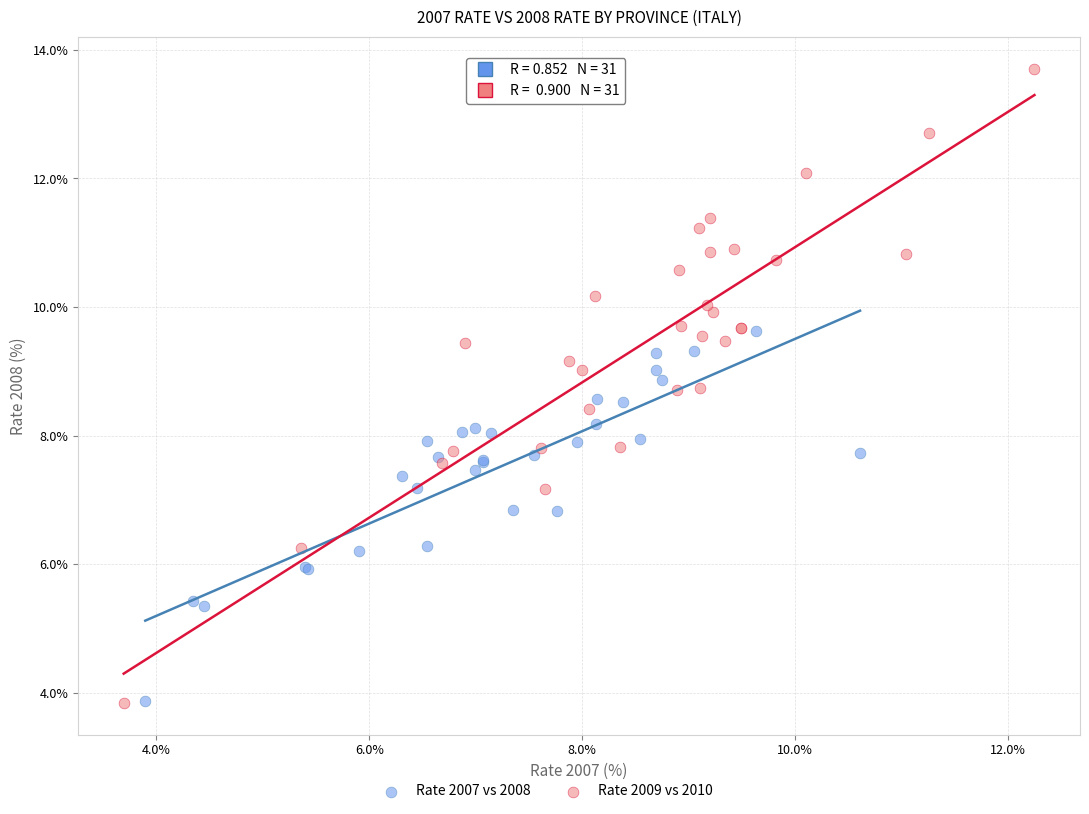

Which series contains the highest Y value?

Rate 2009 vs 2010